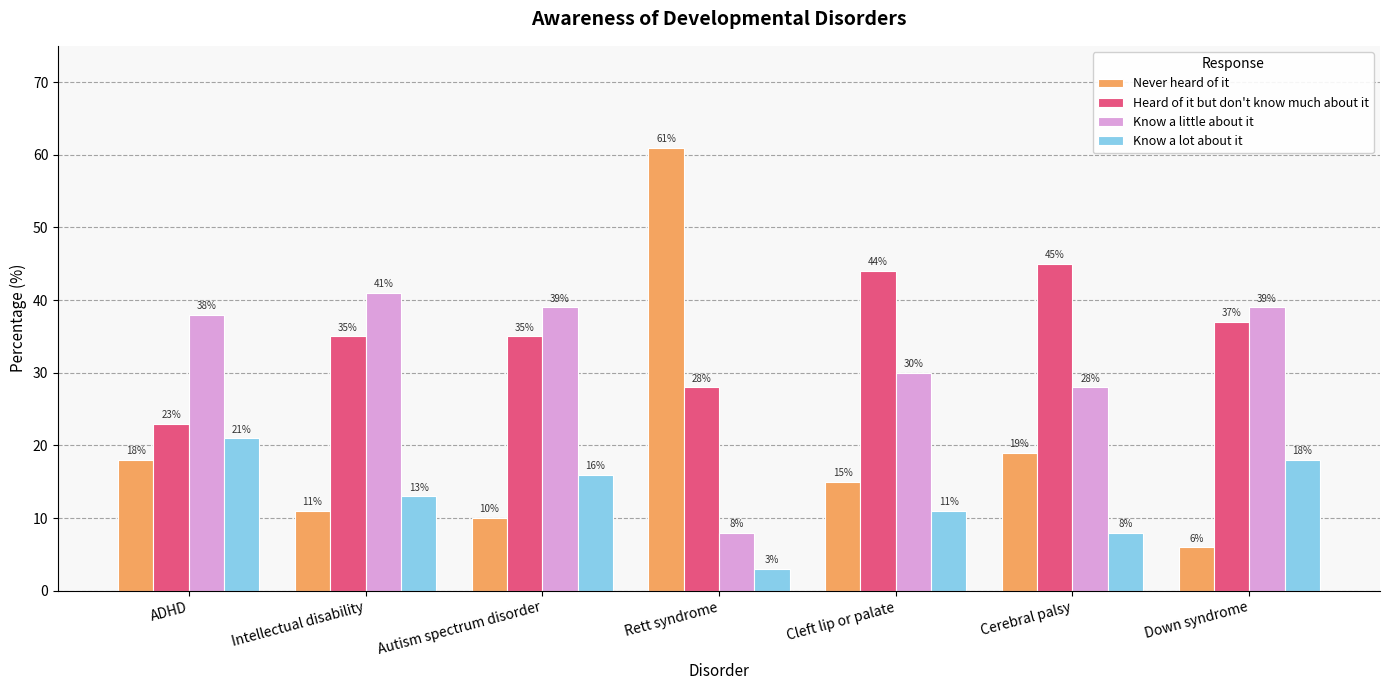

Reading left to right, what are all the values shown in this chart?

Never heard of it: 18	11	10	61	15	19	6
Heard of it but don't know much about it: 23	35	35	28	44	45	37
Know a little about it: 38	41	39	8	30	28	39
Know a lot about it: 21	13	16	3	11	8	18